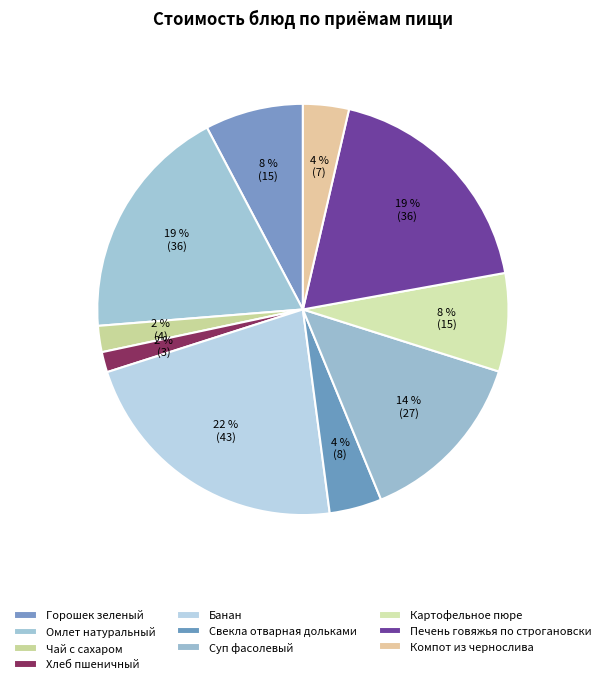

To the nearest percent, what is the difference between the Суп фасолевый and Картофельное пюре slice percentages?

6%